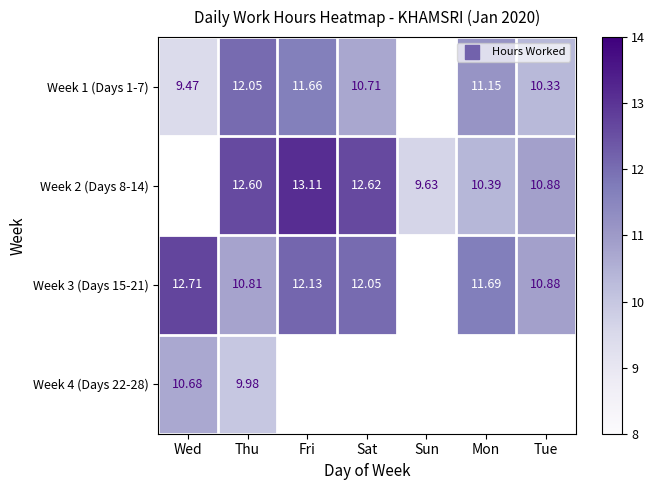

Is the value of Week 4 (Days 22-28) at Thu greater than the value of Week 1 (Days 1-7) at Wed?

Yes